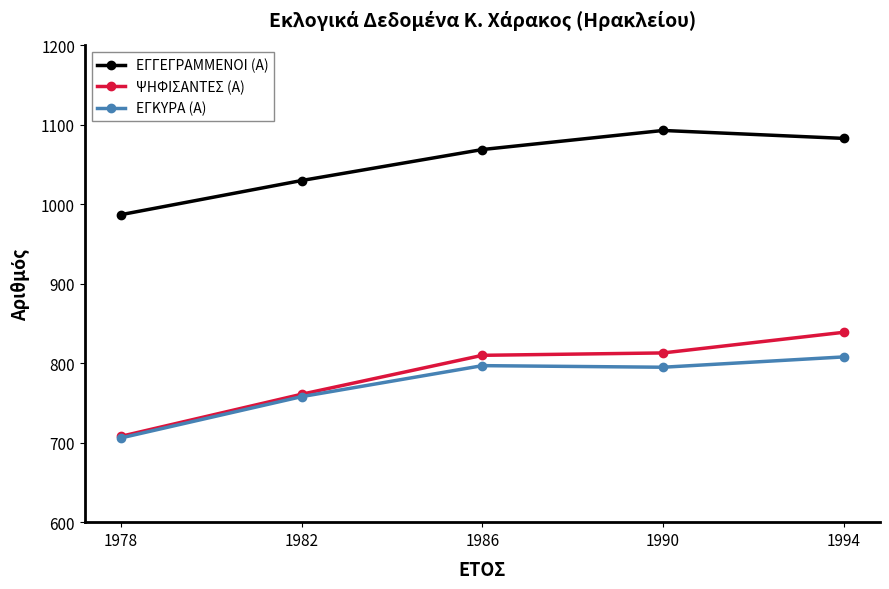

In ΕΓΚΥΡΑ (Α), how many points are lower than both neighbors (excluding endpoints)?

1